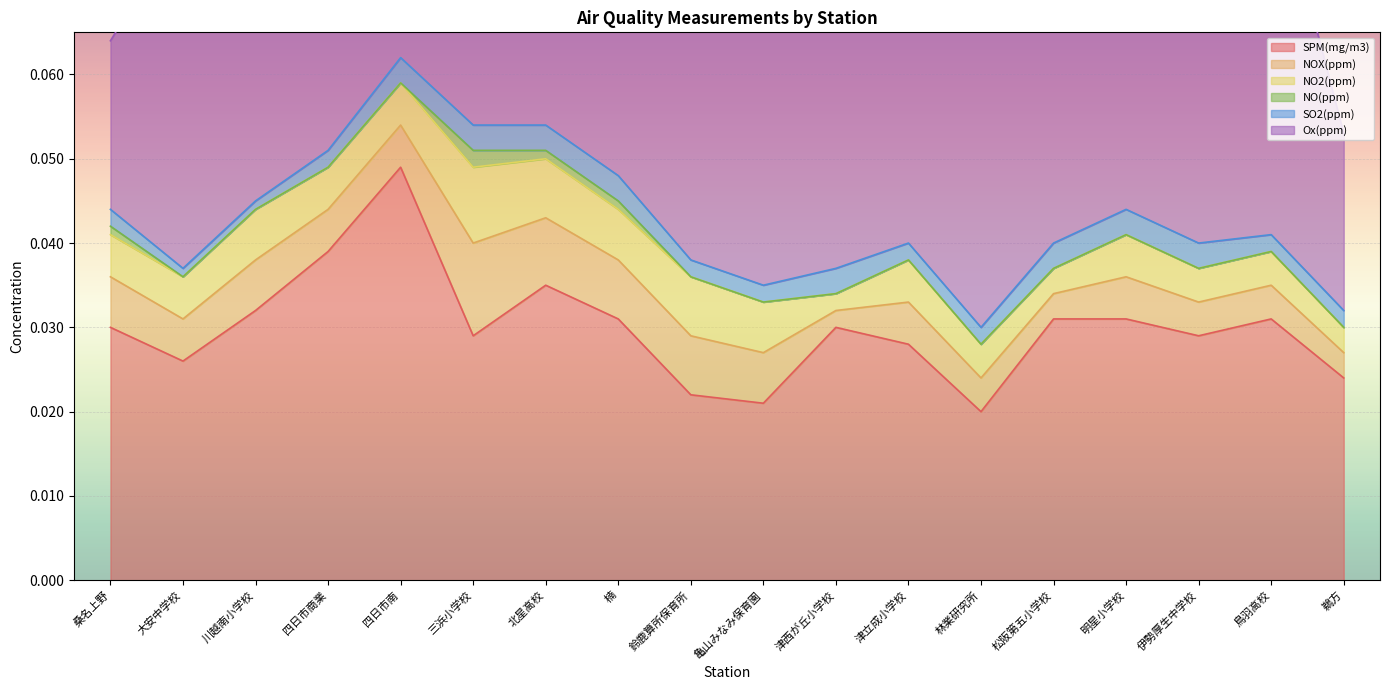

True or false: SPM(mg/m3) has more than 2 points higher than both neighbors.

True